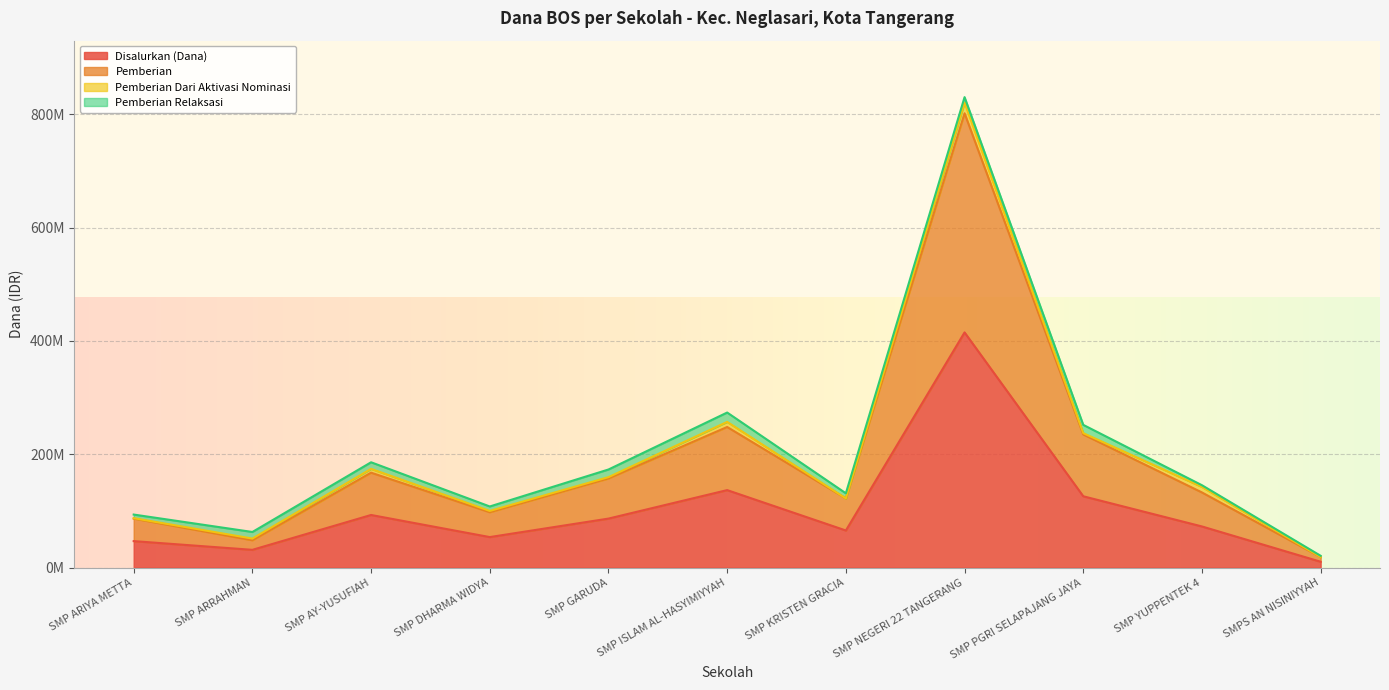

Between SMP ARRAHMAN and SMP DHARMA WIDYA, which series saw the biggest shift?

Pemberian